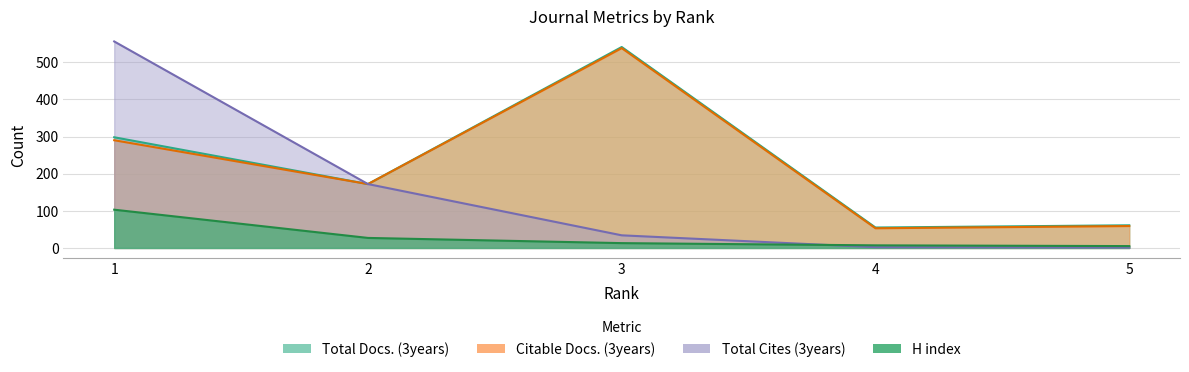

What is the maximum value for H index?

103